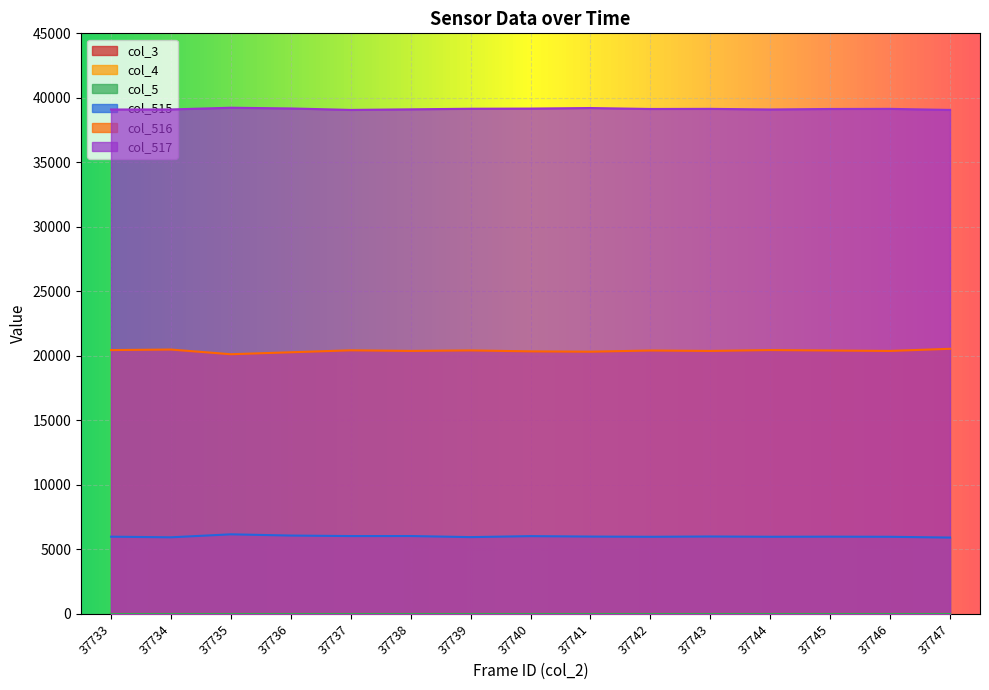

Which series has the widest spread of values?

col_516